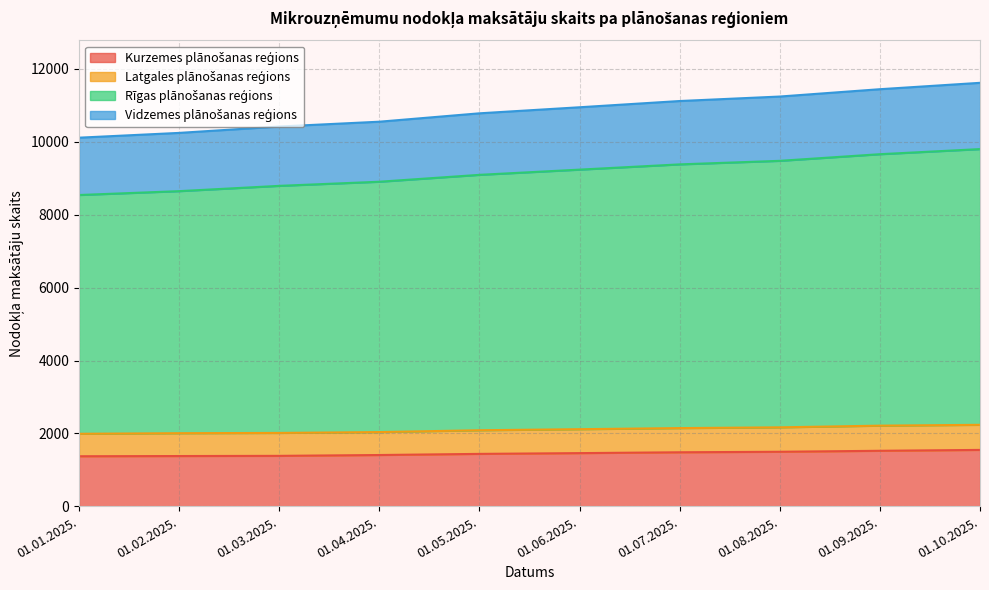

True or false: Kurzemes plānošanas reģions has a value of 2370 at 01.06.2025..

False